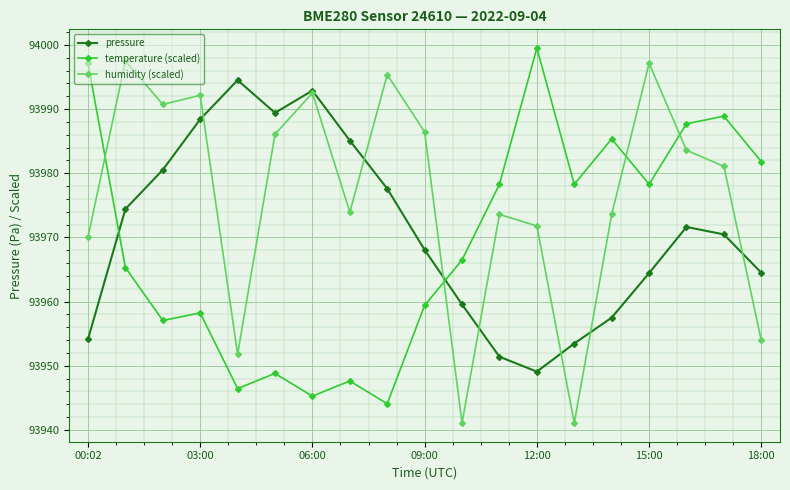

What is the value of the temperature (scaled) point at the 1st from the left?

93997.1